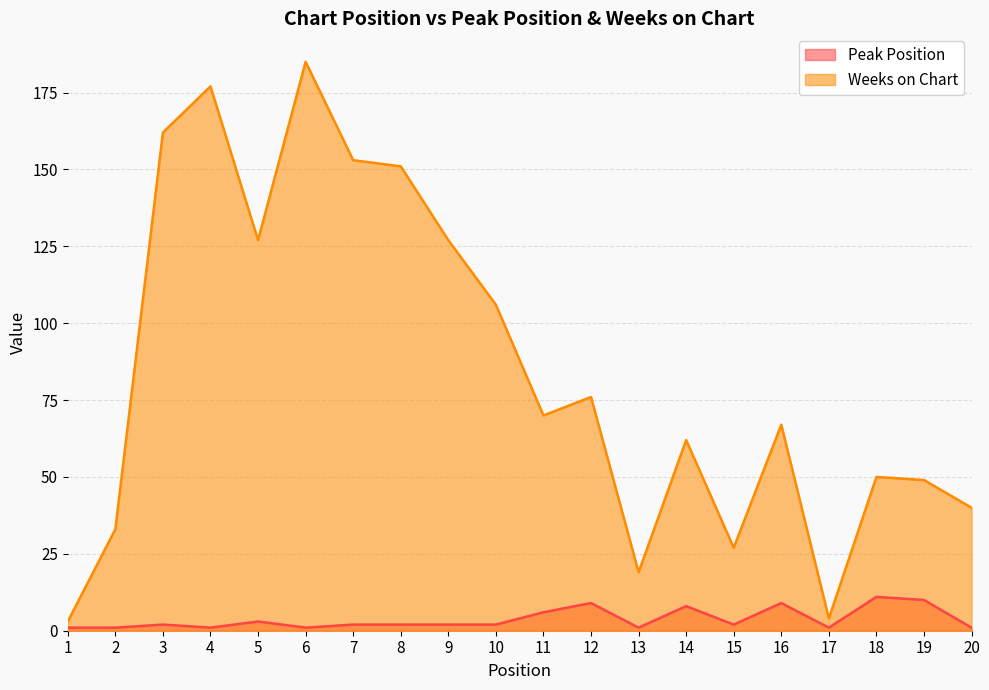

Reading right to left, what are all the values shown in this chart?

Peak Position: 1	10	11	1	9	2	8	1	9	6	2	2	2	2	1	3	1	2	1	1
Weeks on Chart: 40	49	50	4	67	27	62	19	76	70	106	127	151	153	185	127	177	162	33	3